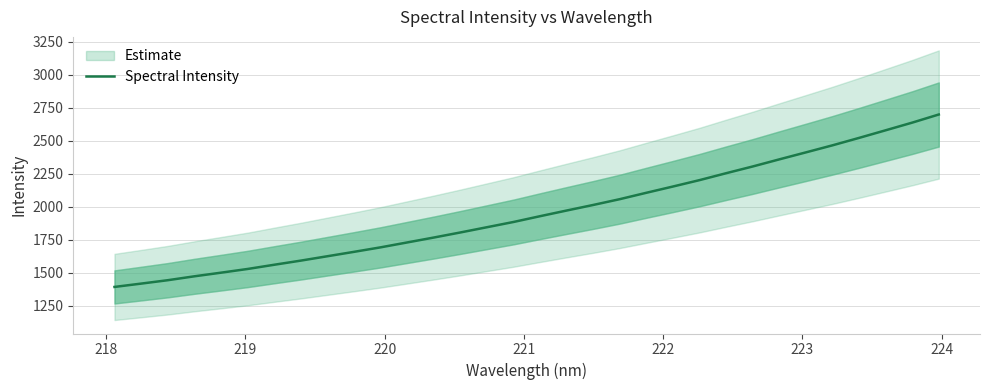

What is the lowest value of the Spectral Intensity series?

1392.9